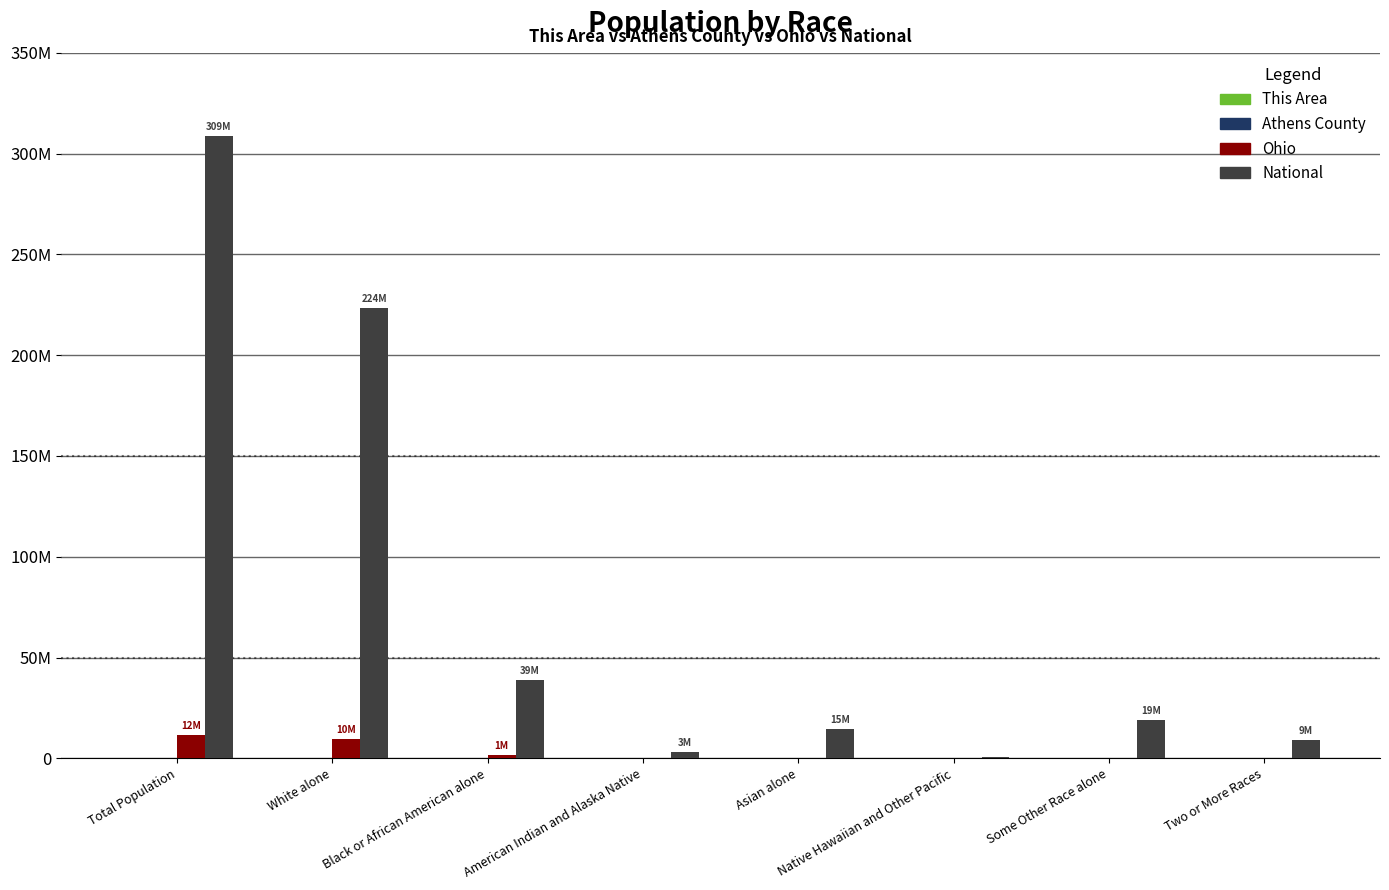

Does the chart contain stacked bars?

No